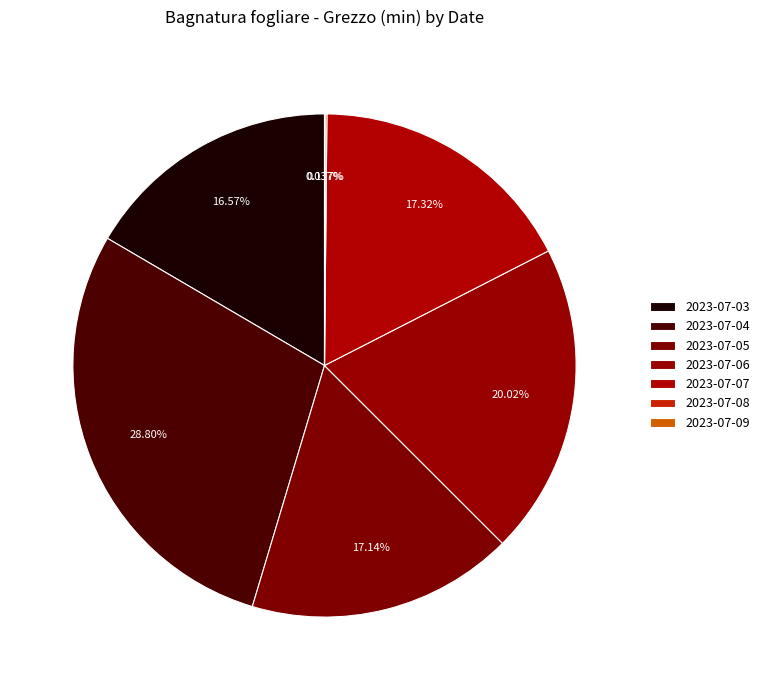

Count the number of slices in the pie.

7